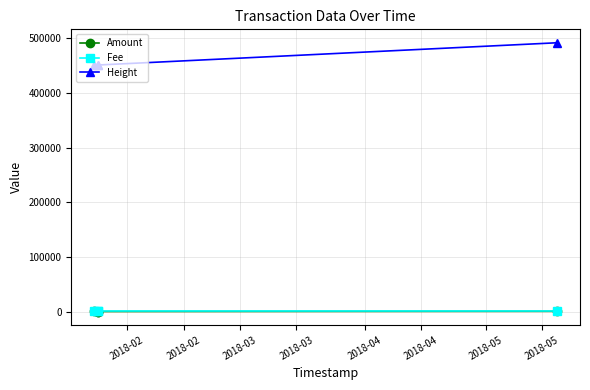

At how many categories does at least one series exceed 490760?

1